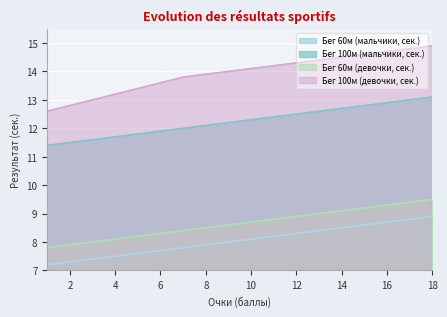

Which category has the highest value across all series?

18